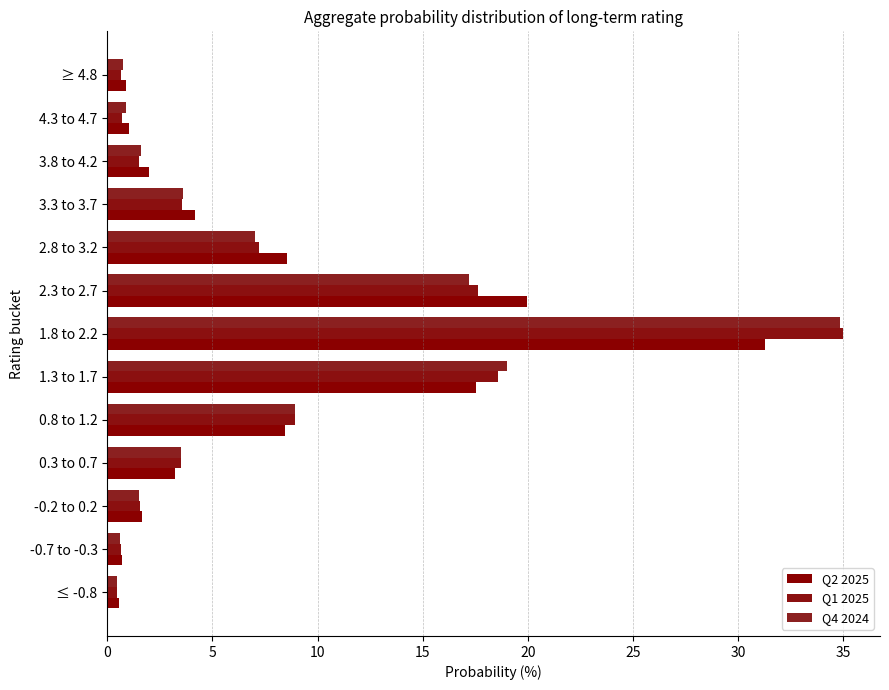

Where is Q2 2025 nearest to the value 15?

1.3 to 1.7